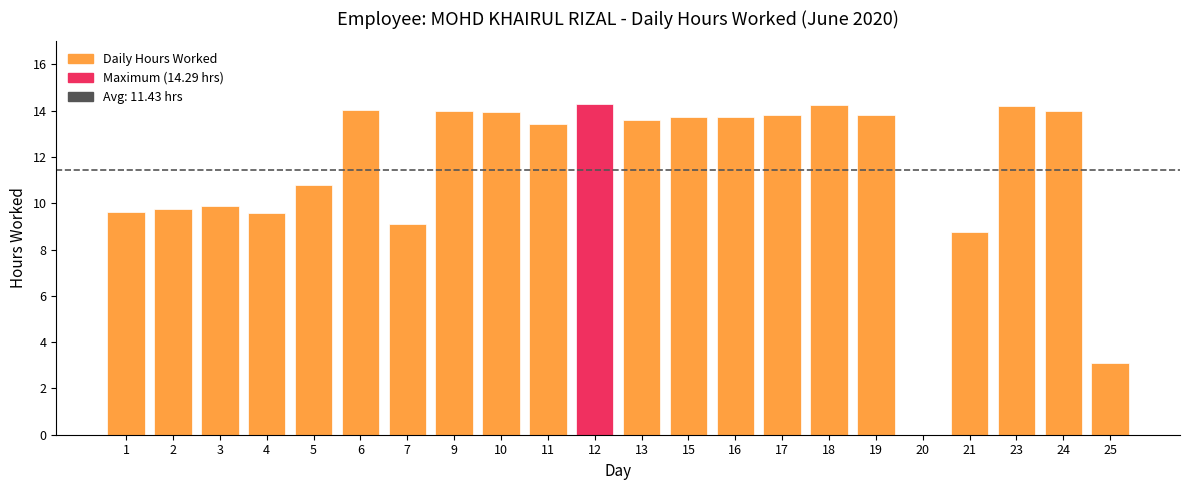

Which has a higher value, 20 or 16?

16